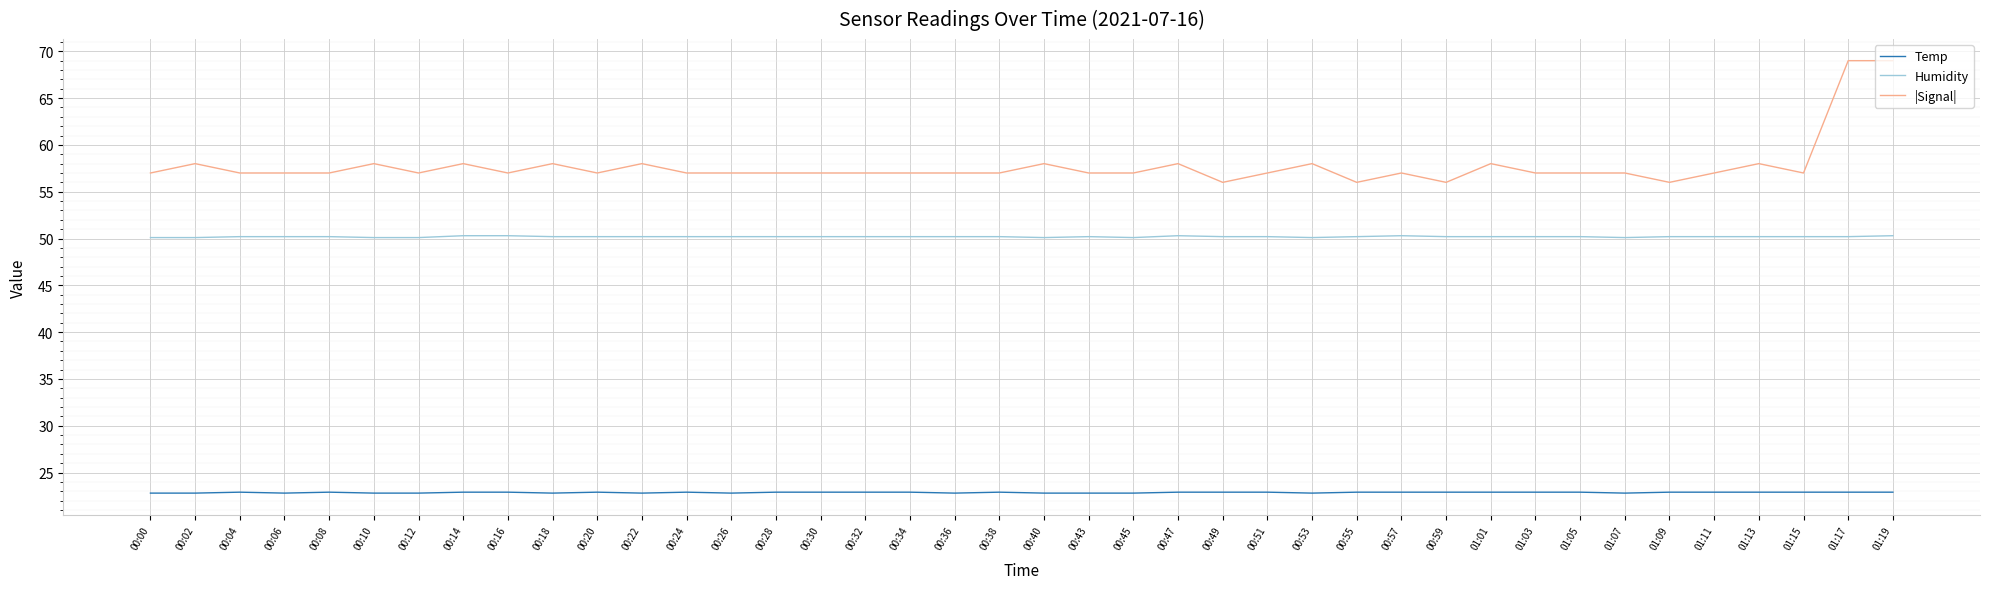

Rank the series by their maximum value, from lowest to highest.

Temp, Humidity, |Signal|